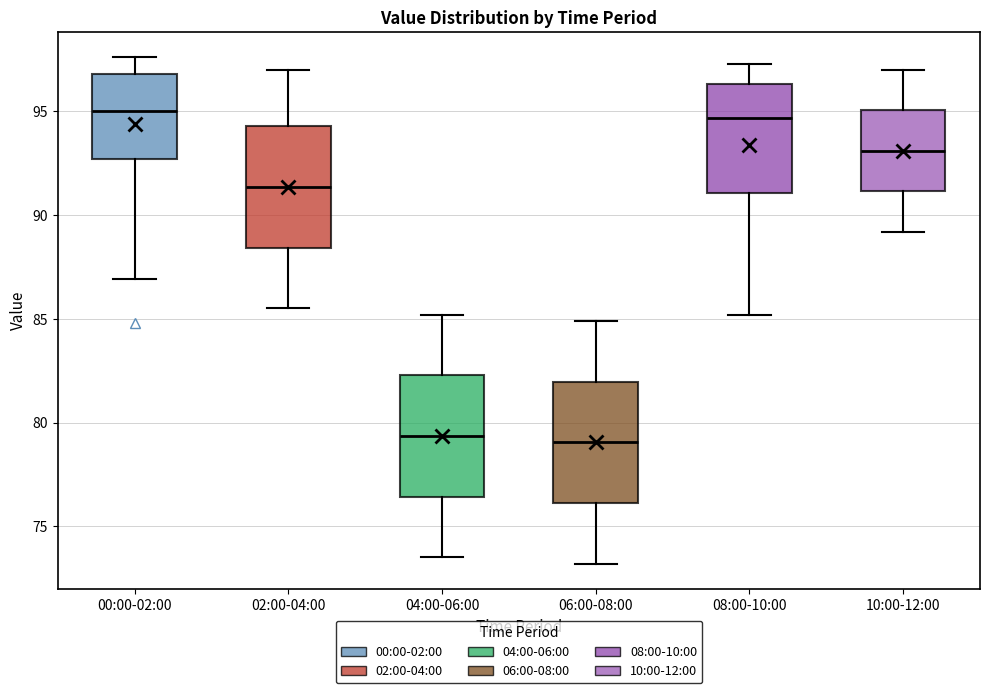

Reading left to right, read every box against the y-axis: the position of its median line, the range the box covers, and the ends of its whiskers. The values are not printed on the chart, so give them approximately, as read against the axis.

00:00-02:00: median 95.0, box 92.5 to 97.0, whiskers 87.0 to 97.5
02:00-04:00: median 91.5, box 88.5 to 94.5, whiskers 85.5 to 97.0
04:00-06:00: median 79.5, box 76.5 to 82.5, whiskers 73.5 to 85.0
06:00-08:00: median 79.0, box 76.0 to 82.0, whiskers 73.0 to 85.0
08:00-10:00: median 94.5, box 91.0 to 96.5, whiskers 85.0 to 97.5
10:00-12:00: median 93.0, box 91.0 to 95.0, whiskers 89.0 to 97.0